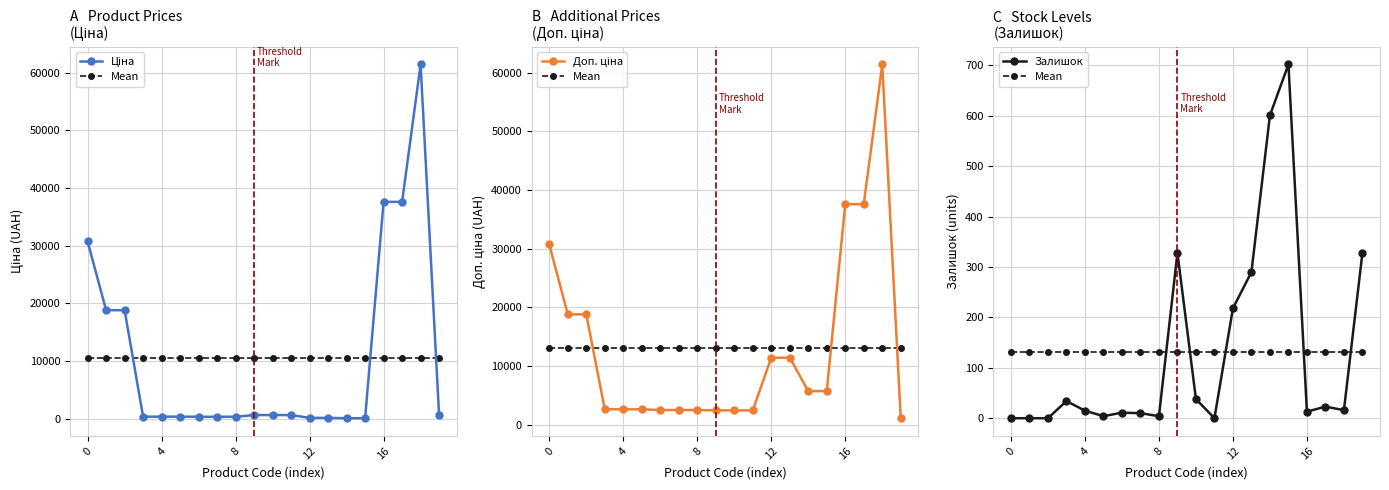

What are all the series names shown in the legend?

Ціна, Mean, Доп. ціна, Залишок